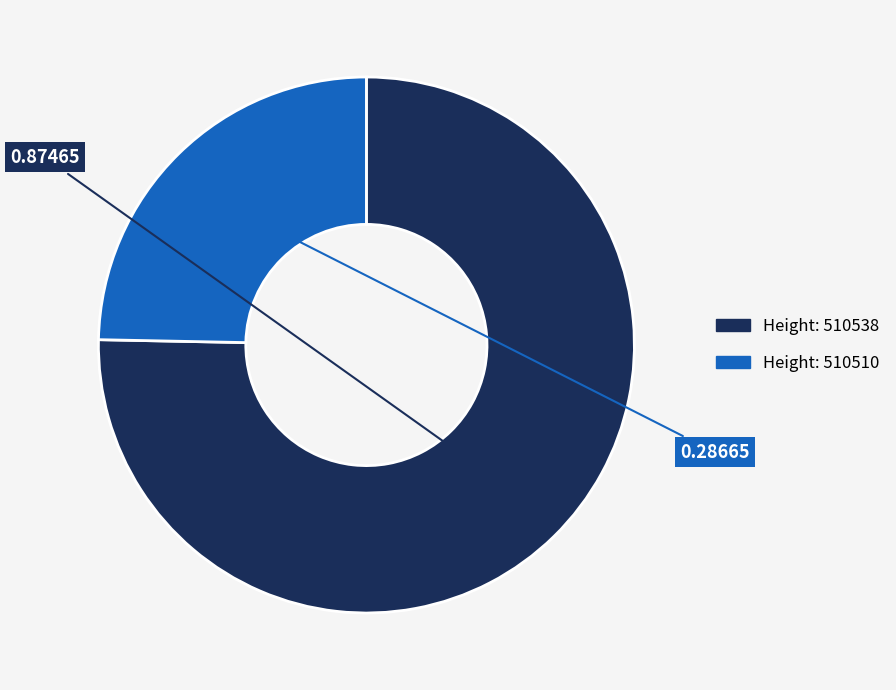

Is there a majority slice in this chart?

Yes